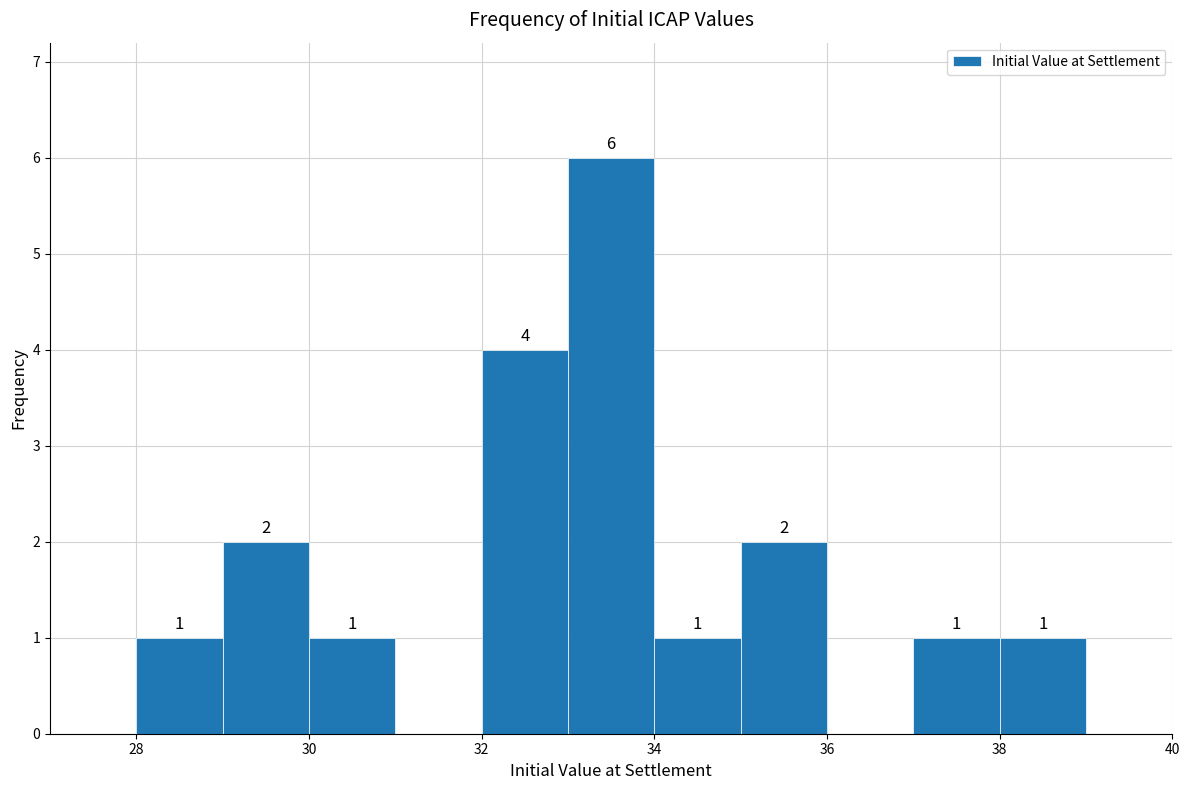

Over which range of the x-axis is the bar tallest?

33 to 34